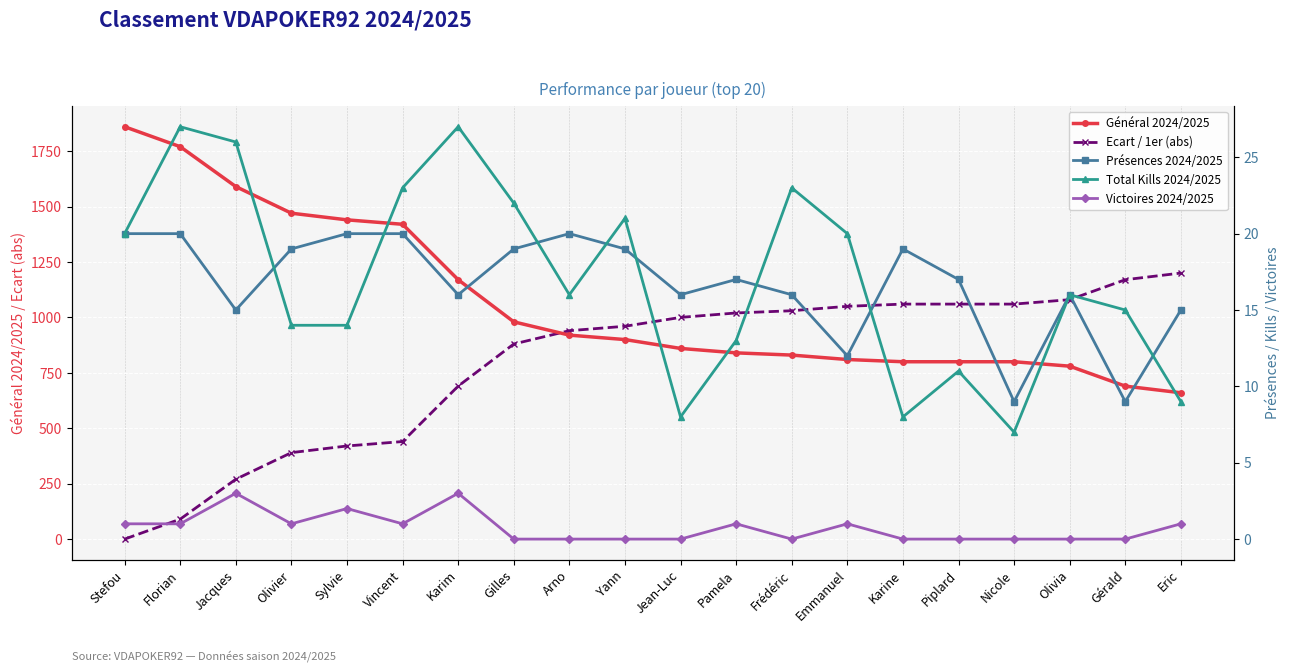

The Total Kills 2024/2025 series shows 11 at Piplard. True or false?

True